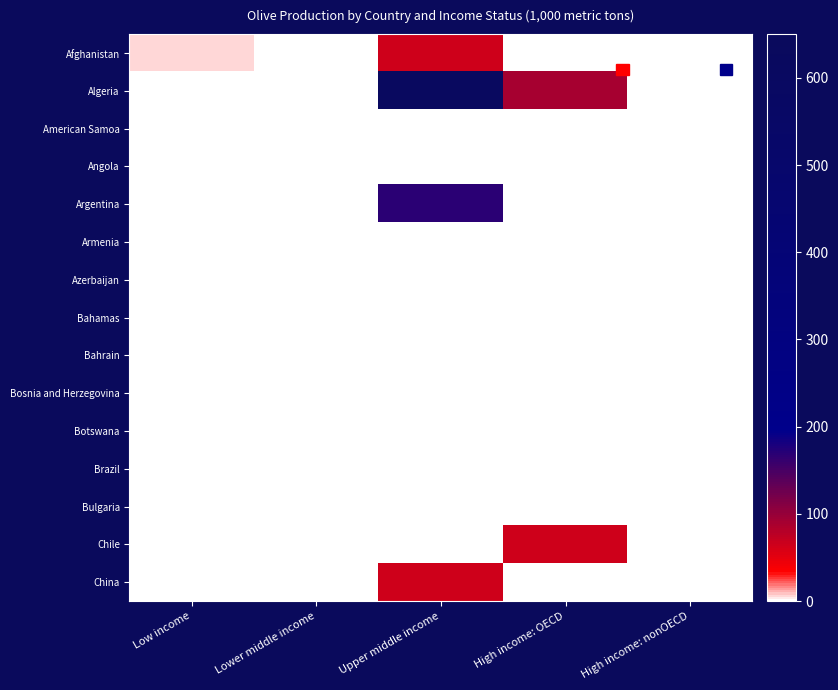

At how many categories does at least one series exceed 149?

1